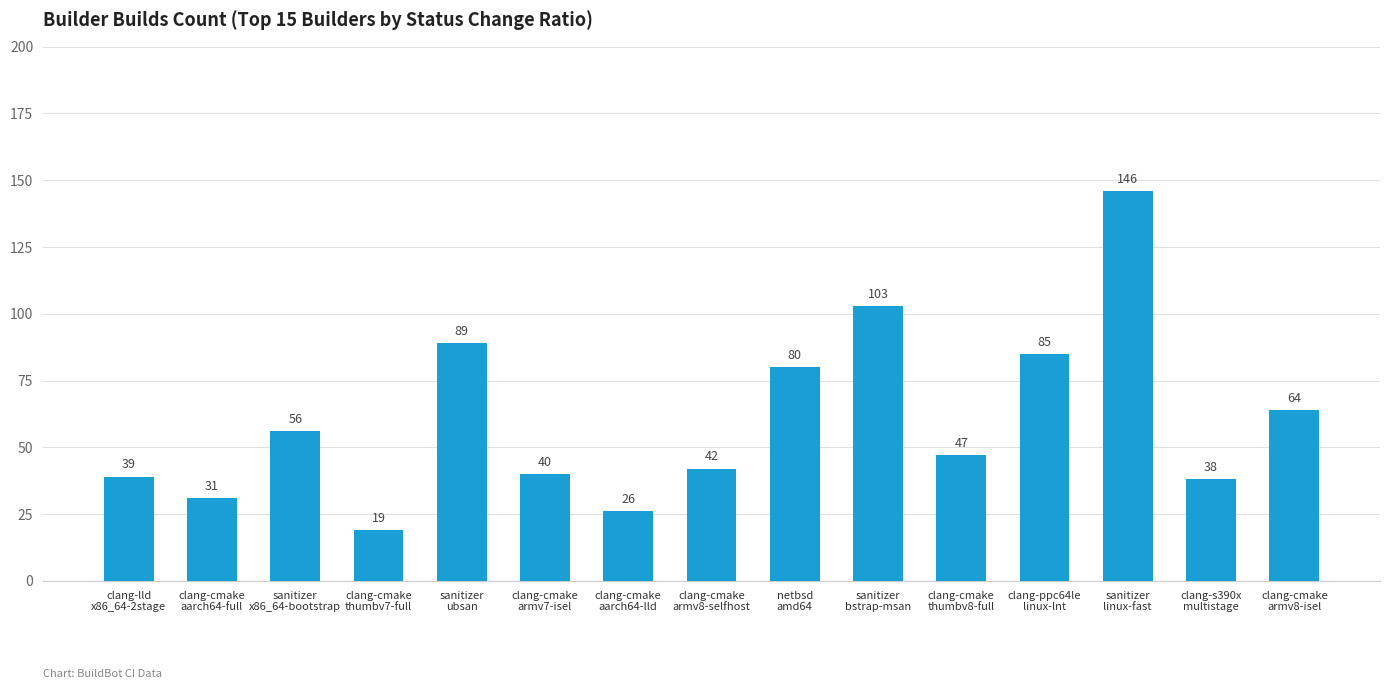

What is the difference between the maximum and minimum values?

127